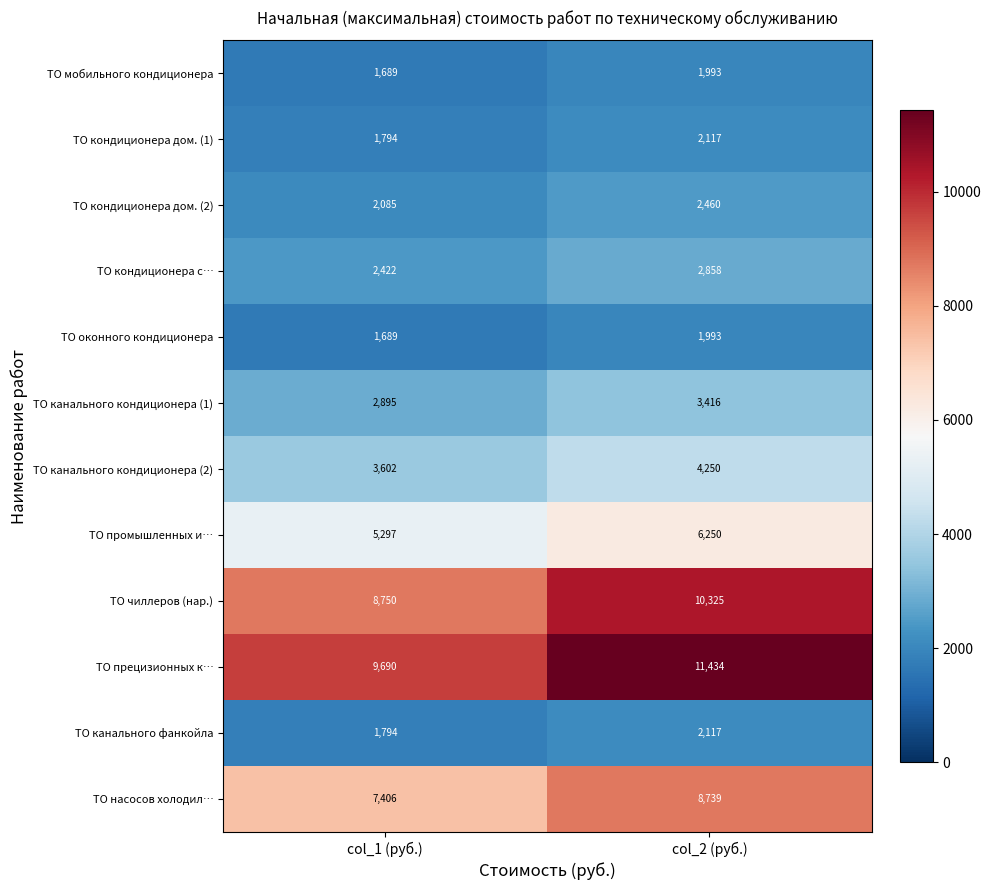

What is the approximate value of ТО кондиционера с… at col_1 (руб.)?

2422